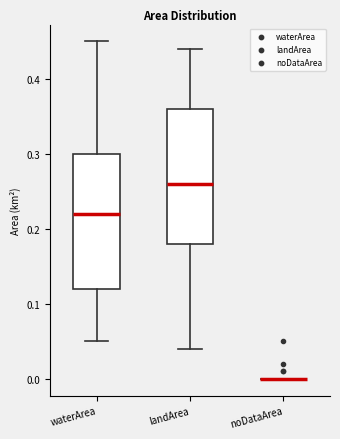

Reading left to right, read every box against the y-axis: the position of its median line, the range the box covers, and the ends of its whiskers. The values are not printed on the chart, so give them approximately, as read against the axis.

waterArea: median 0.22, box 0.12 to 0.30, whiskers 0.05 to 0.45
landArea: median 0.26, box 0.18 to 0.36, whiskers 0.04 to 0.44
noDataArea: box collapsed to a line at 0.00, whiskers 0.00 to 0.00